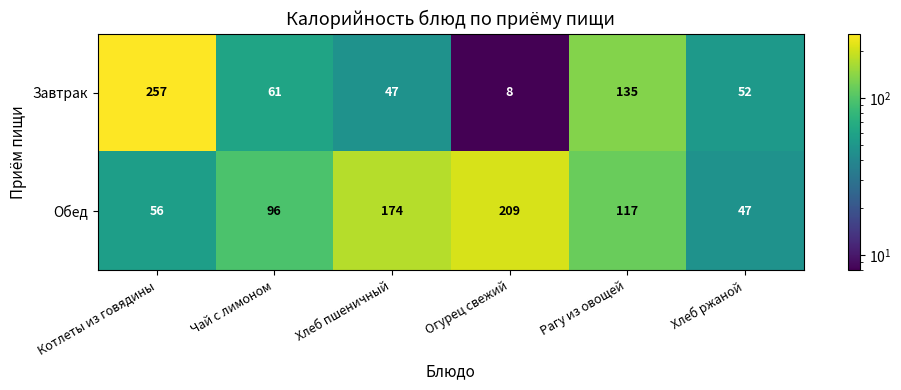

How many categories are shown in the chart?

6